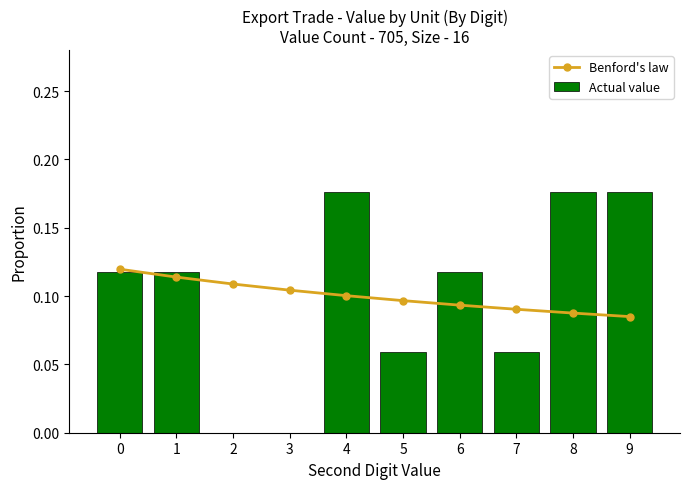

Is the value of Benford's law at 8 greater than the value of Actual value at 1?

No